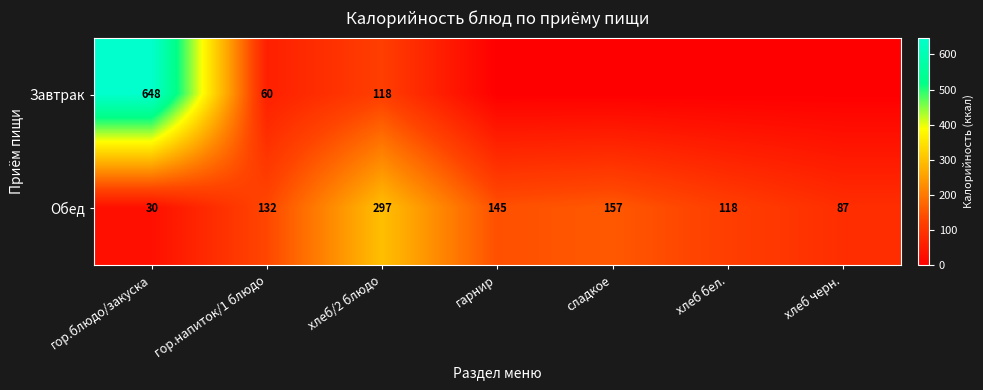

At гор.блюдо/закуска, list the series in order from smallest to largest.

Обед, Завтрак